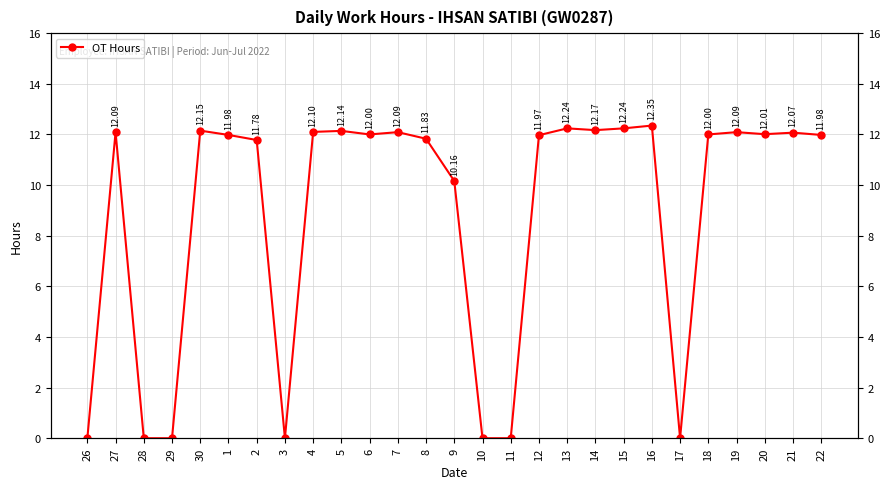

Which has a higher value, 16 or 27?

16